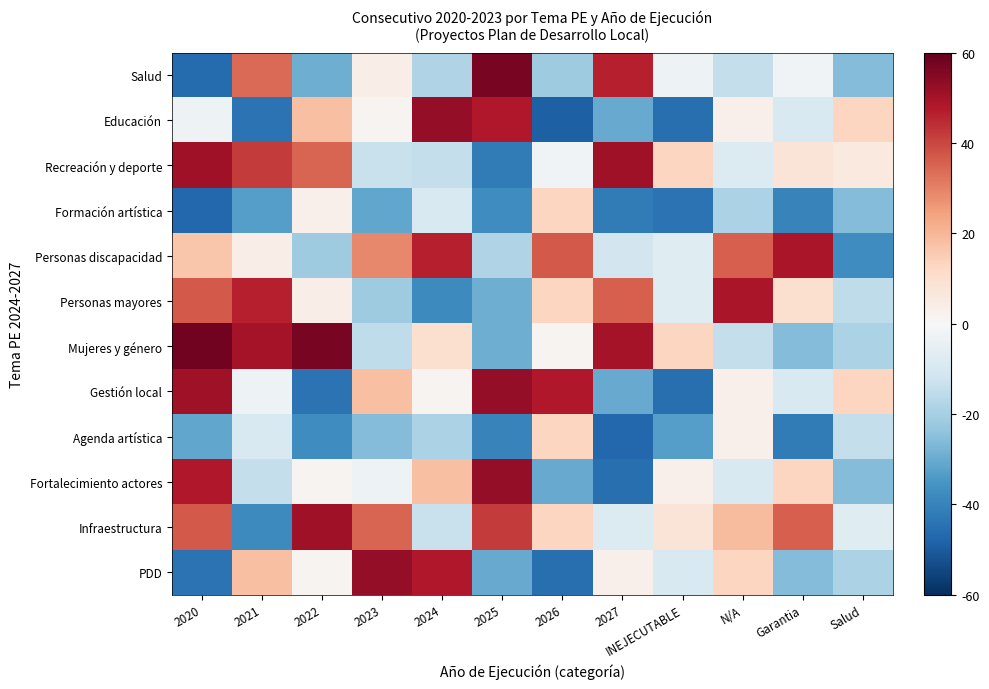

What is the minimum value shown in the chart?

-49.2